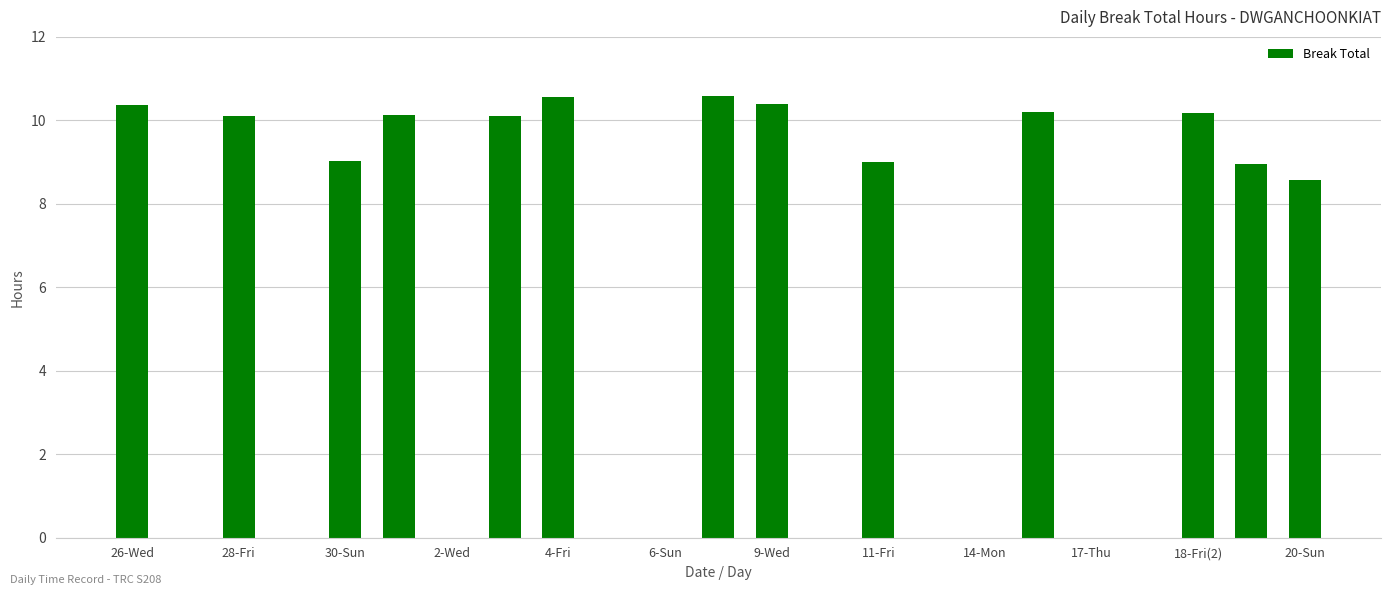

What is the sum of all values?

128.2